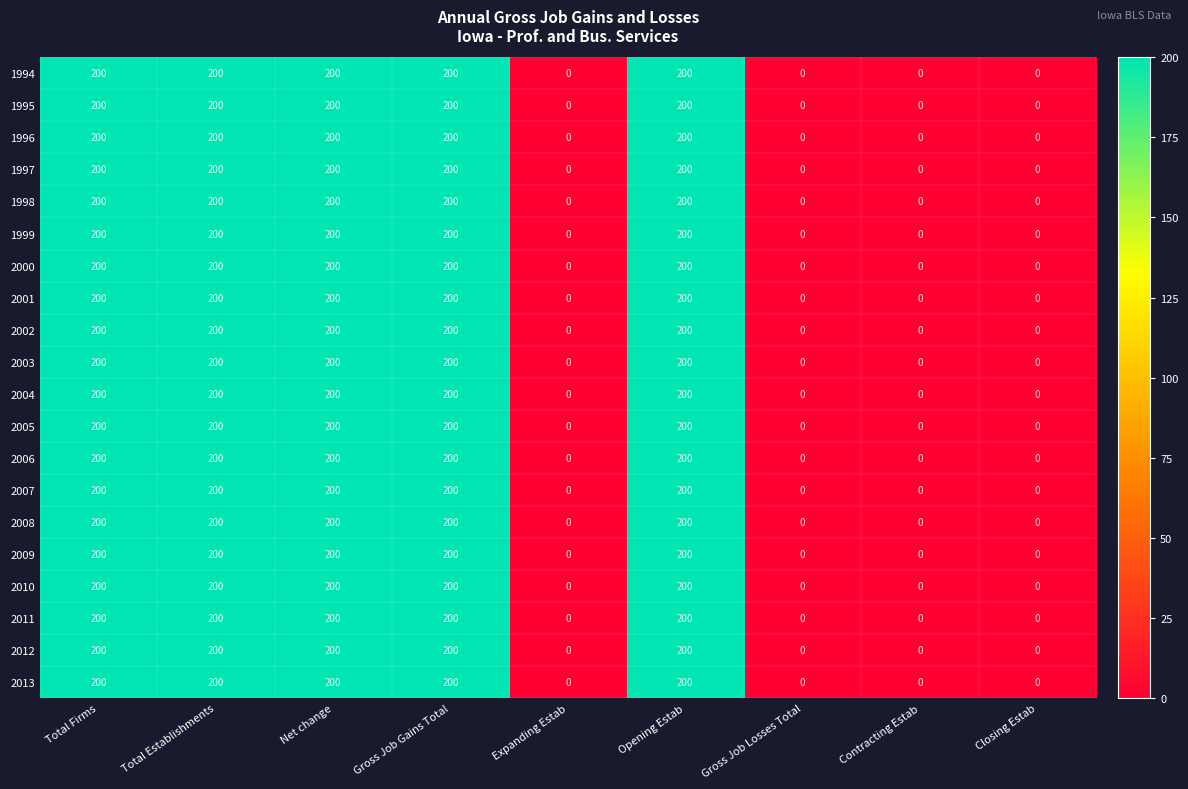

Count the 2006 values in the range 0 to 200.

9